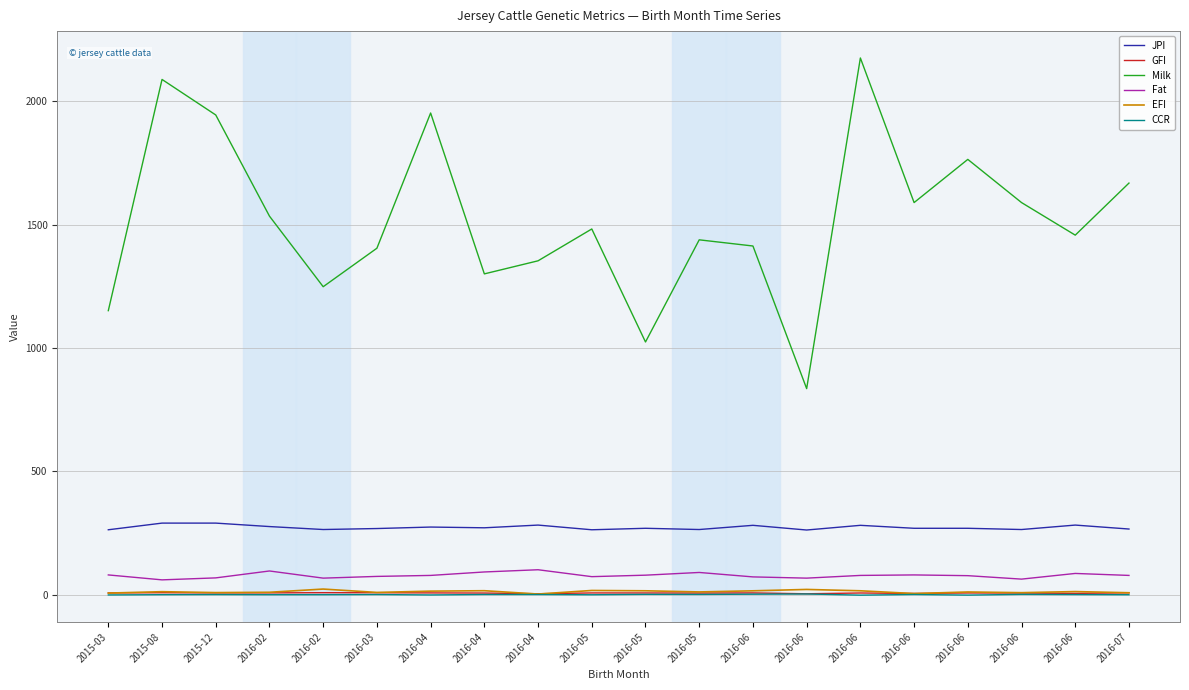

What is the value of the CCR point at the 11th from the left?

-0.4